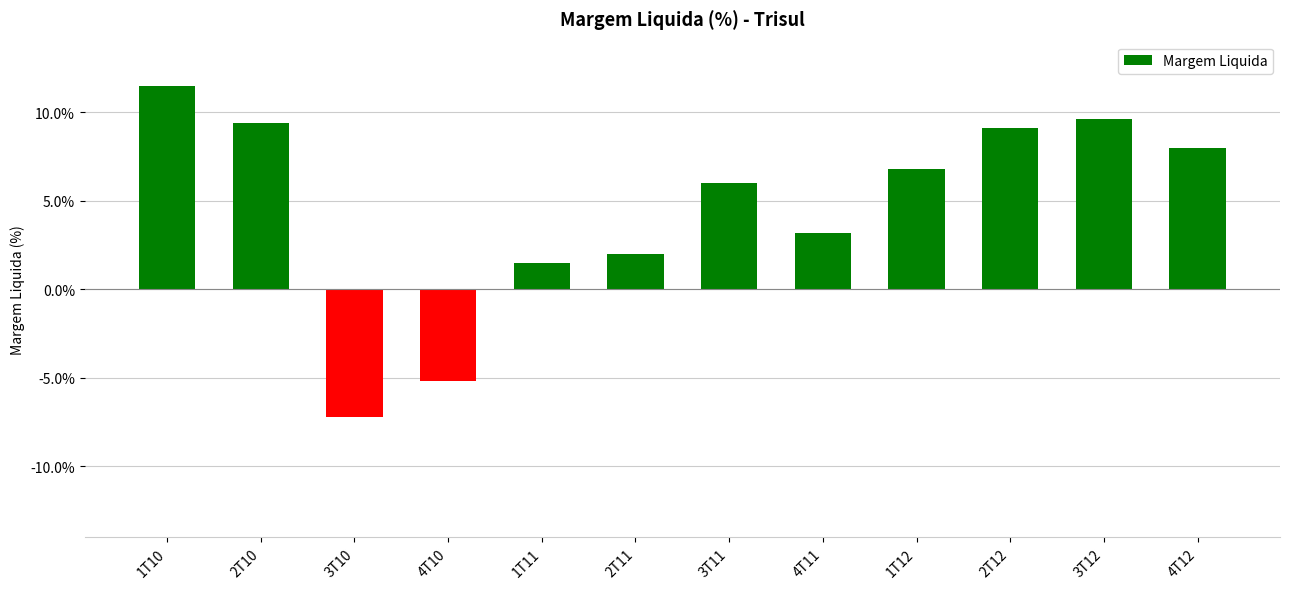

At which label does the data first exceed 6?

1T10